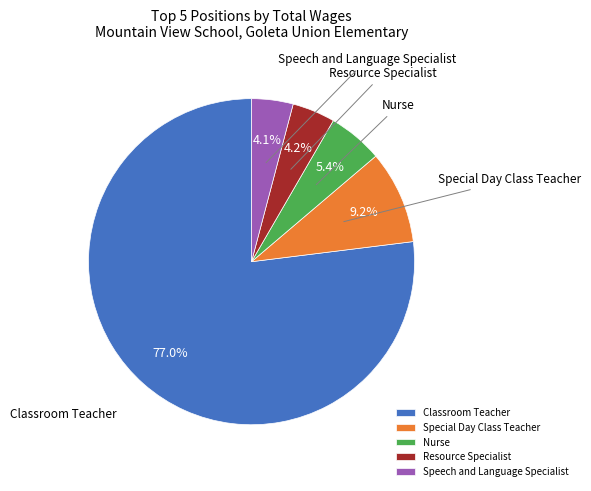

True or false: Nurse accounts for 1% of the total.

False